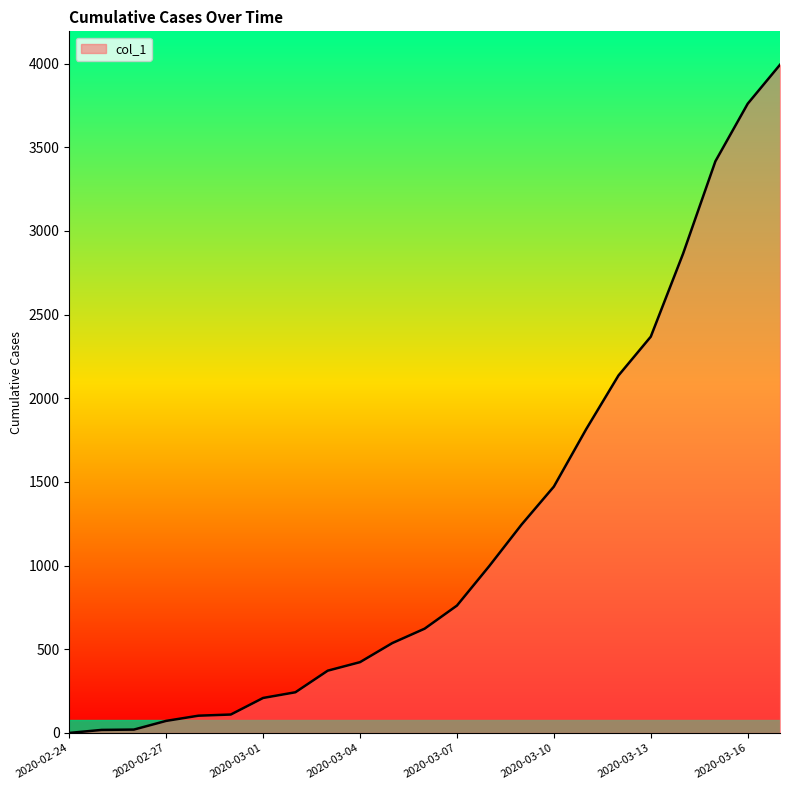

What is the greatest value displayed?

3993